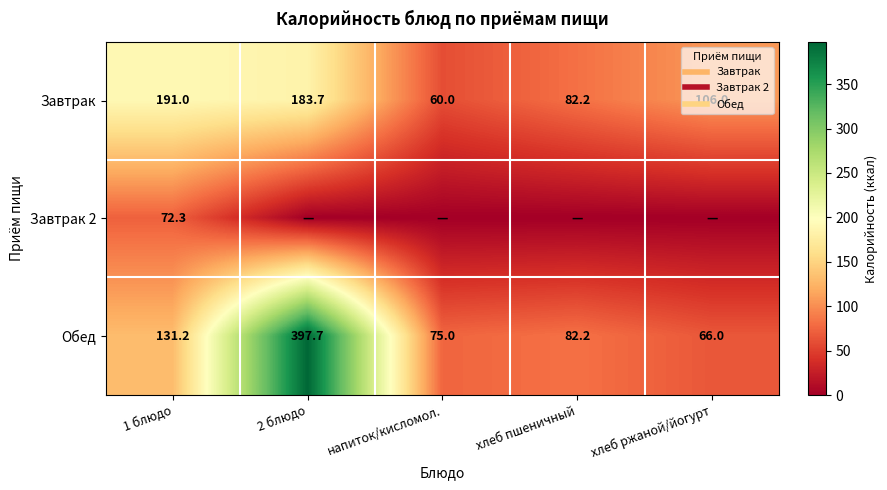

Where does the Обед series first go above 82?

1 блюдо